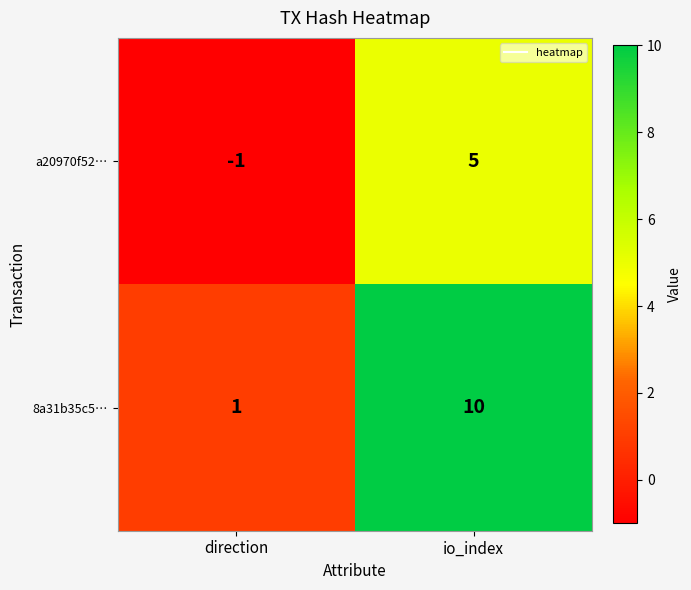

Reading left to right, what are all the values shown in this chart?

a20970f52…: direction=-1	io_index=5
8a31b35c5…: direction=1	io_index=10